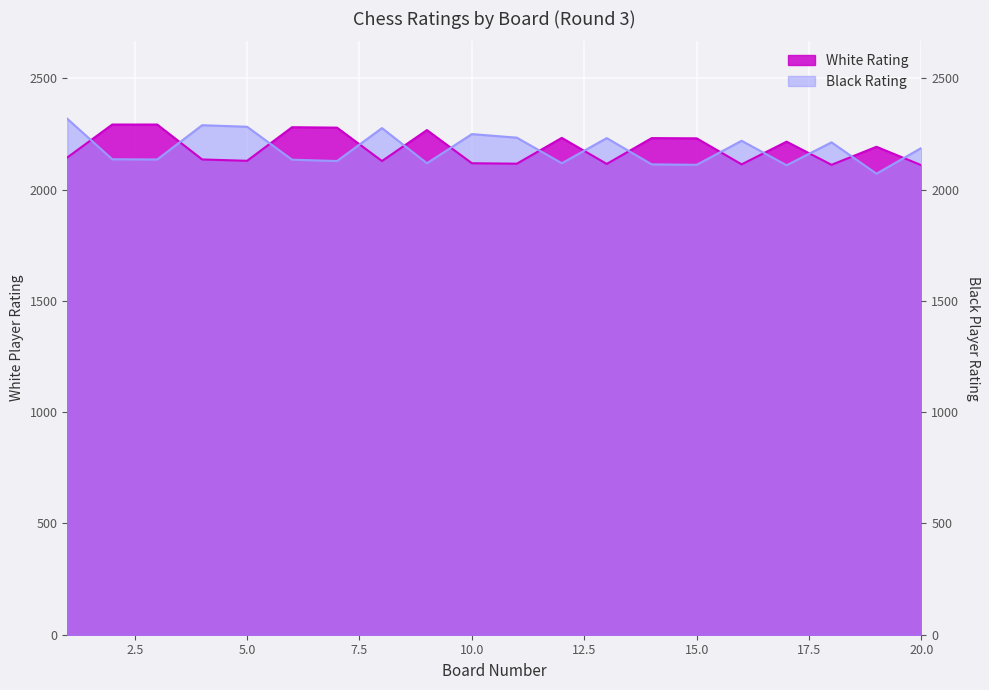

How many series are shown in this chart?

2